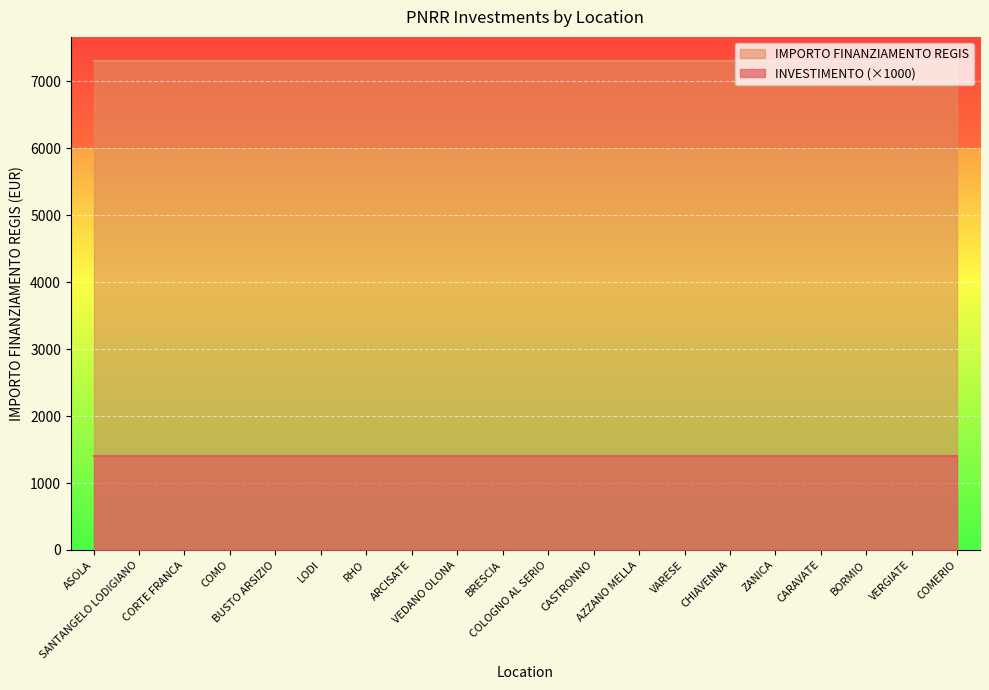

True or false: INVESTIMENTO and IMPORTO FINANZIAMENTO REGIS cross at least once.

False